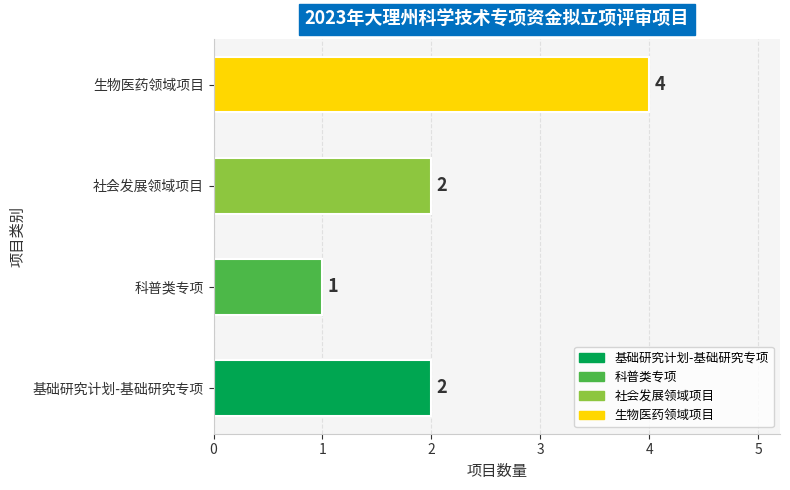

How many values are between 2 and 4?

3